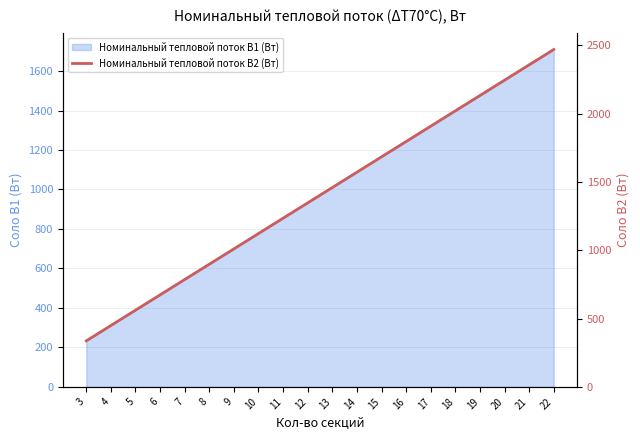

Rank the categories by value from highest to lowest.

22, 21, 20, 19, 18, 17, 16, 15, 14, 13, 12, 11, 10, 9, 8, 7, 6, 5, 4, 3